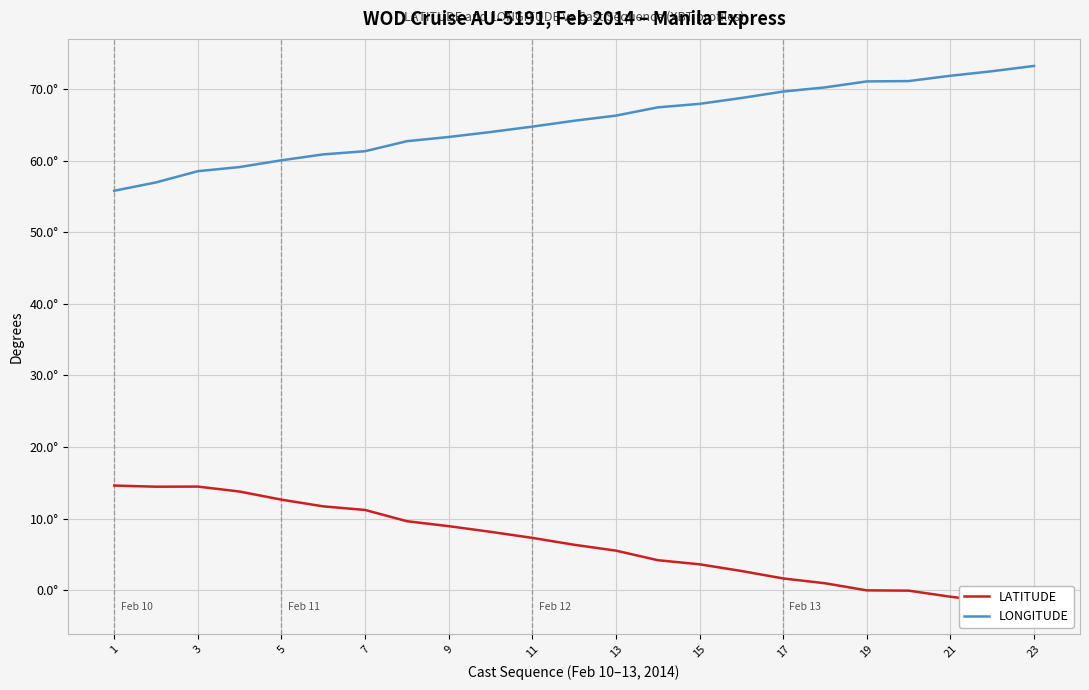

What is the difference between the second highest and second lowest values in the LONGITUDE series?

15.5